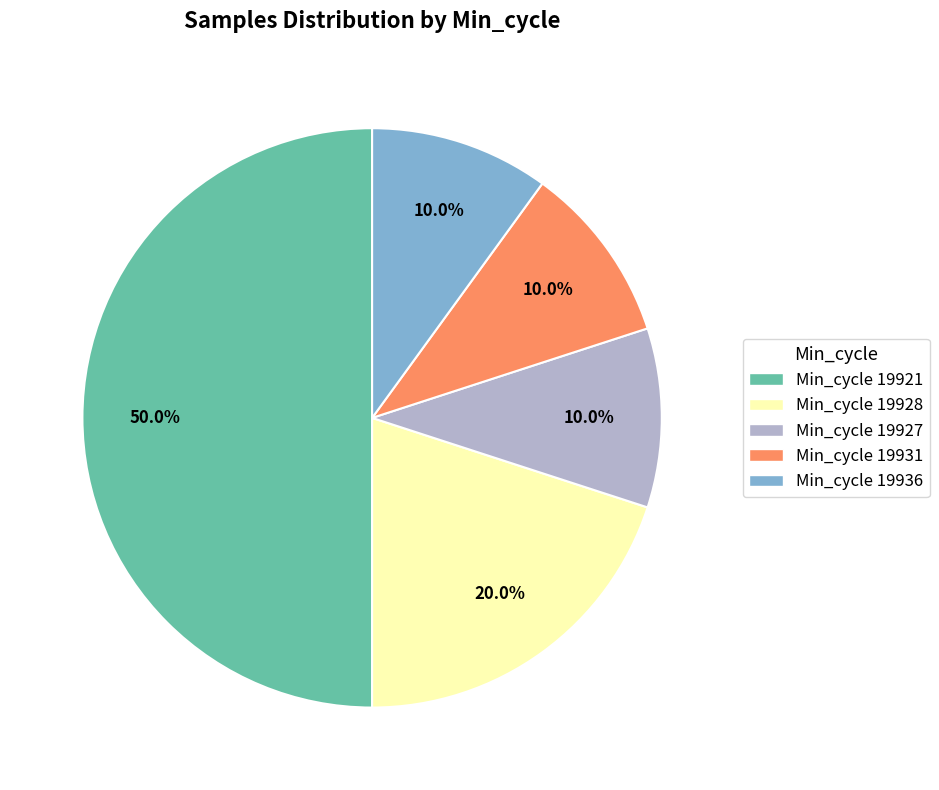

Count the number of slices in the pie.

5